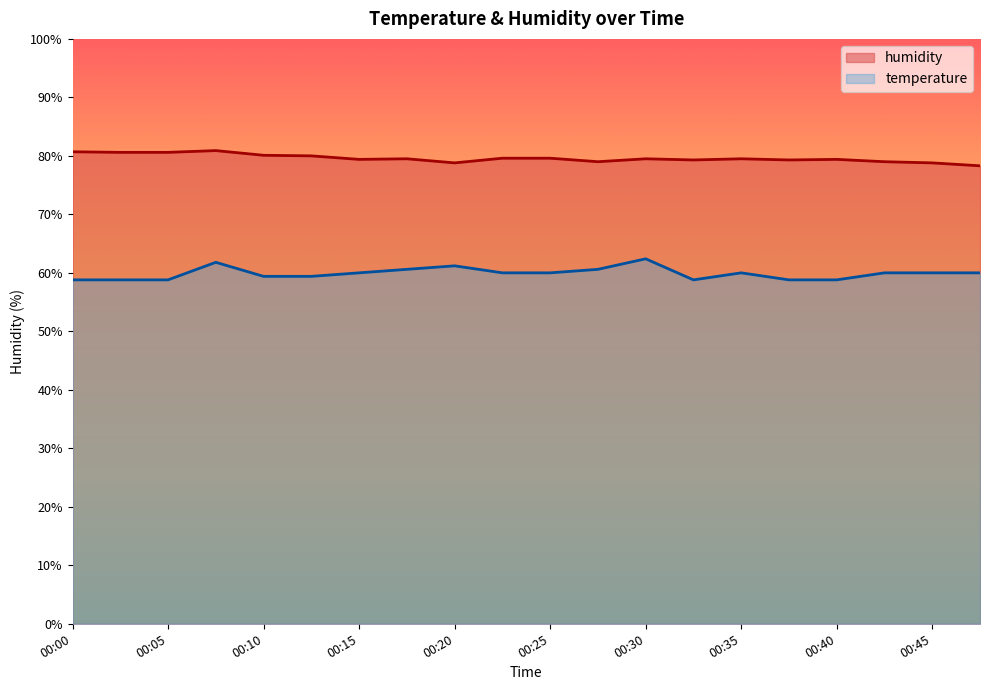

Is it true that temperature equals 15.0 at 00:32?

False